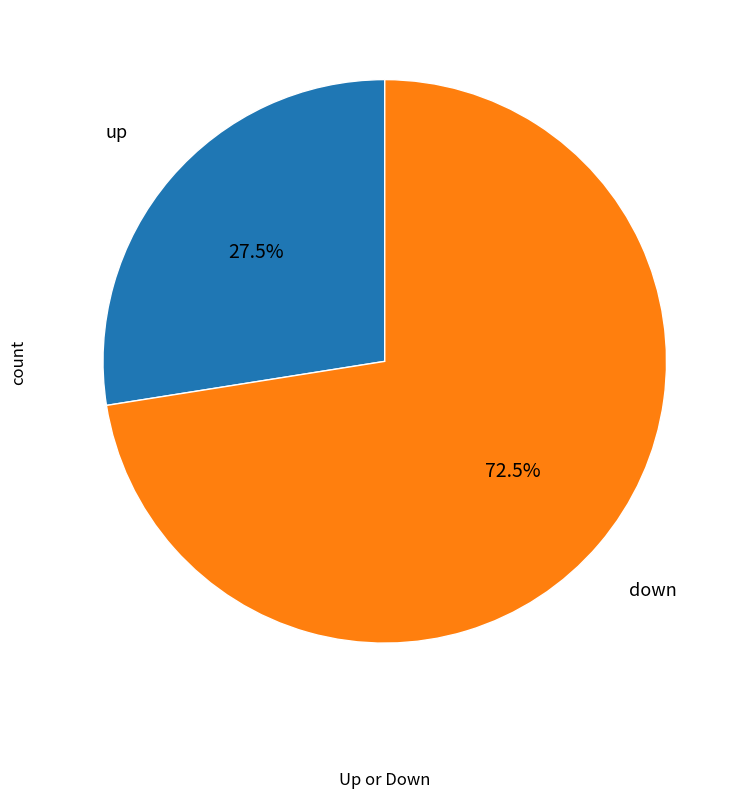

Is there any slice that represents more than half of the pie?

Yes